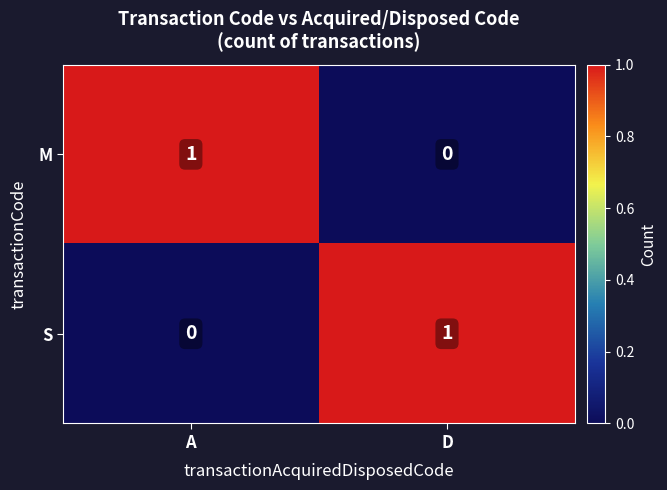

Is it true that S equals 0 at A?

True